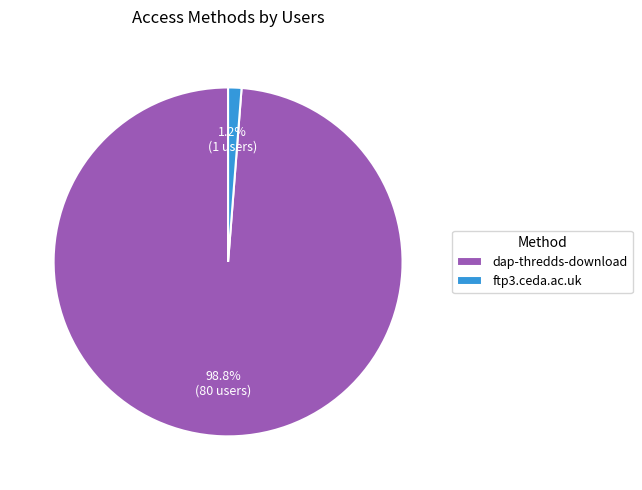

Which slice is the largest?

dap-thredds-download